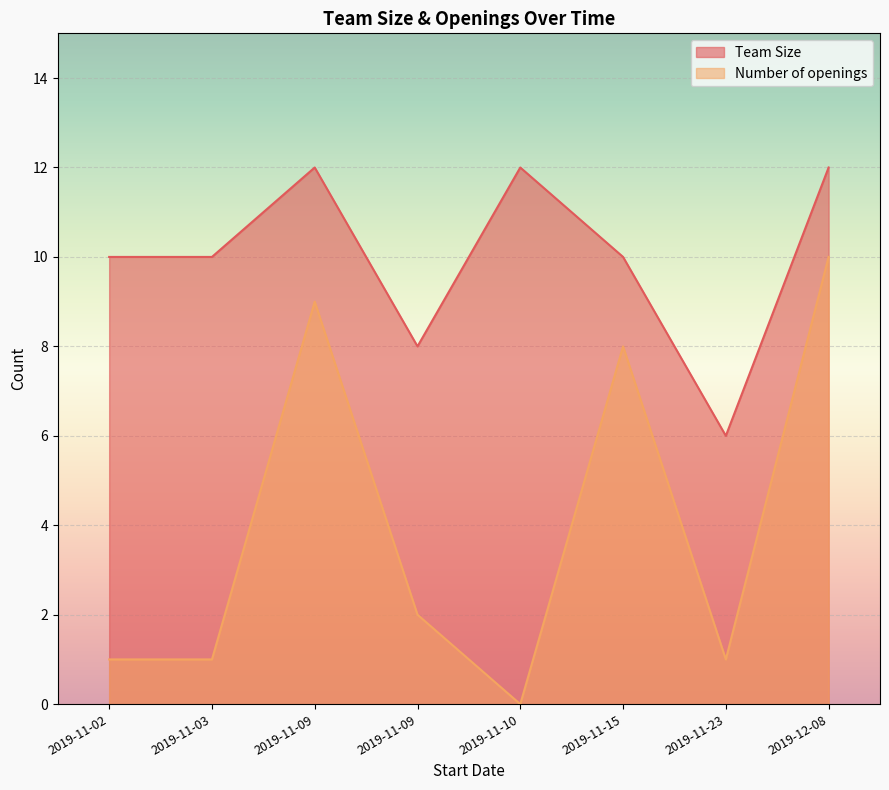

The Number of openings series shows 16 at 2019-11-09. True or false?

False